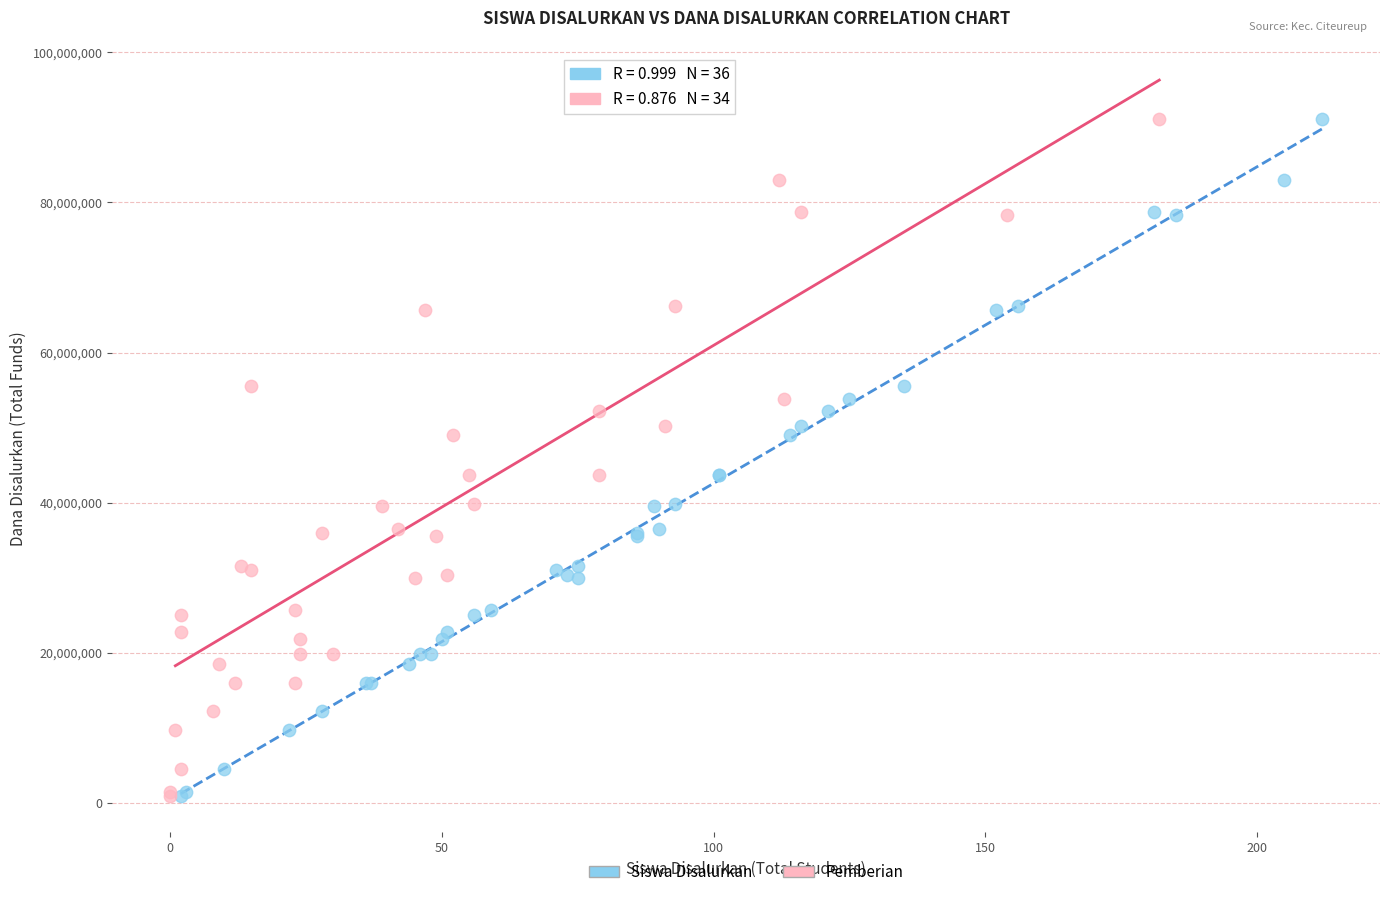

What are all the series names shown in the legend?

Siswa Disalurkan, Pemberian